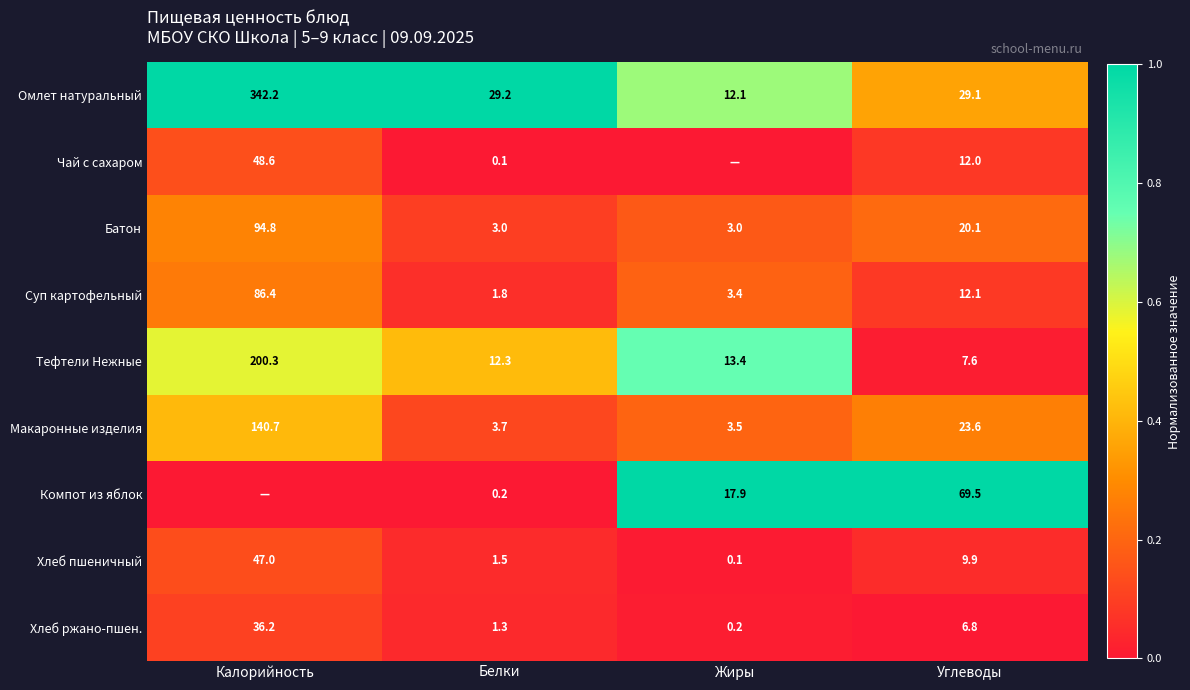

Rank the categories by Омлет натуральный value from lowest to highest.

Жиры, Углеводы, Белки, Калорийность